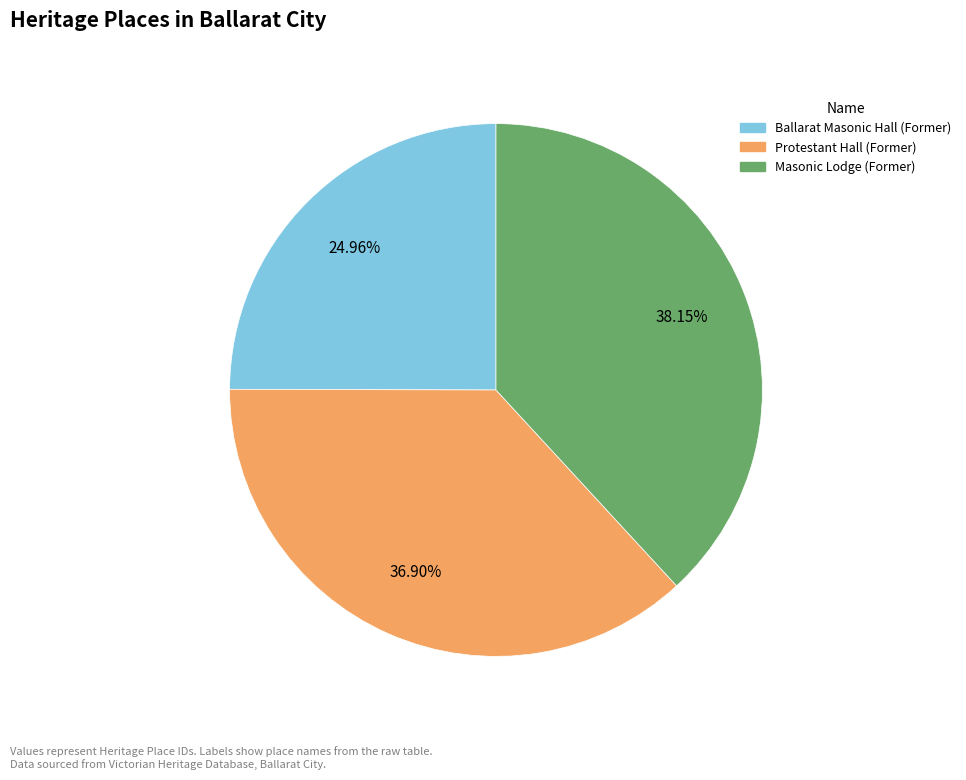

How many segments does this pie chart have?

3